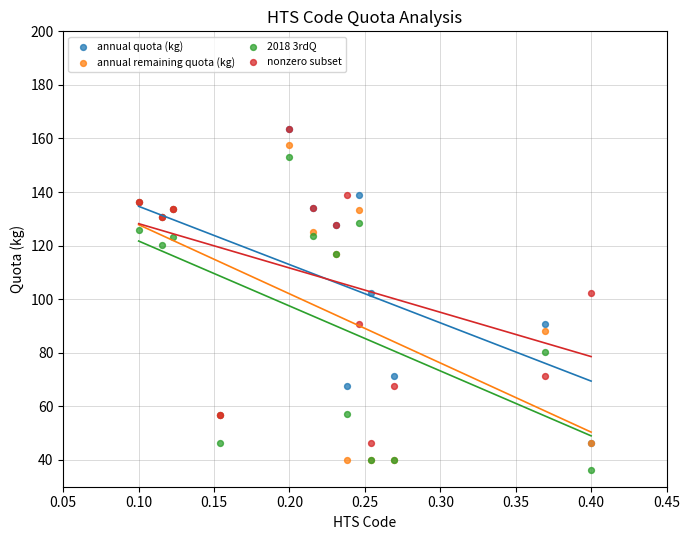

What are all the series names shown in the legend?

annual quota (kg), annual remaining quota (kg), 2018 3rdQ, nonzero subset